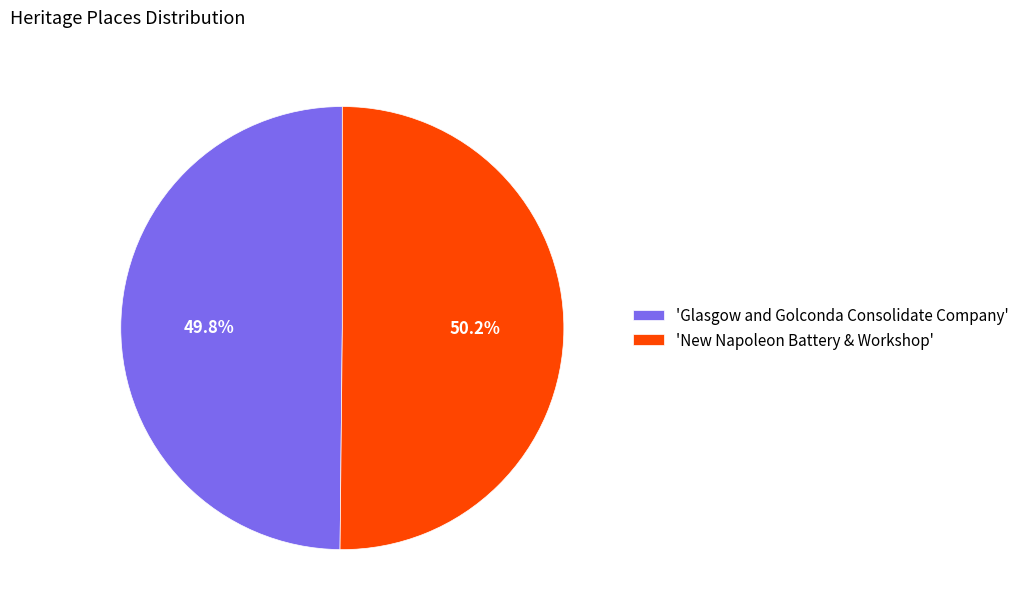

How many slices are in this pie chart?

2